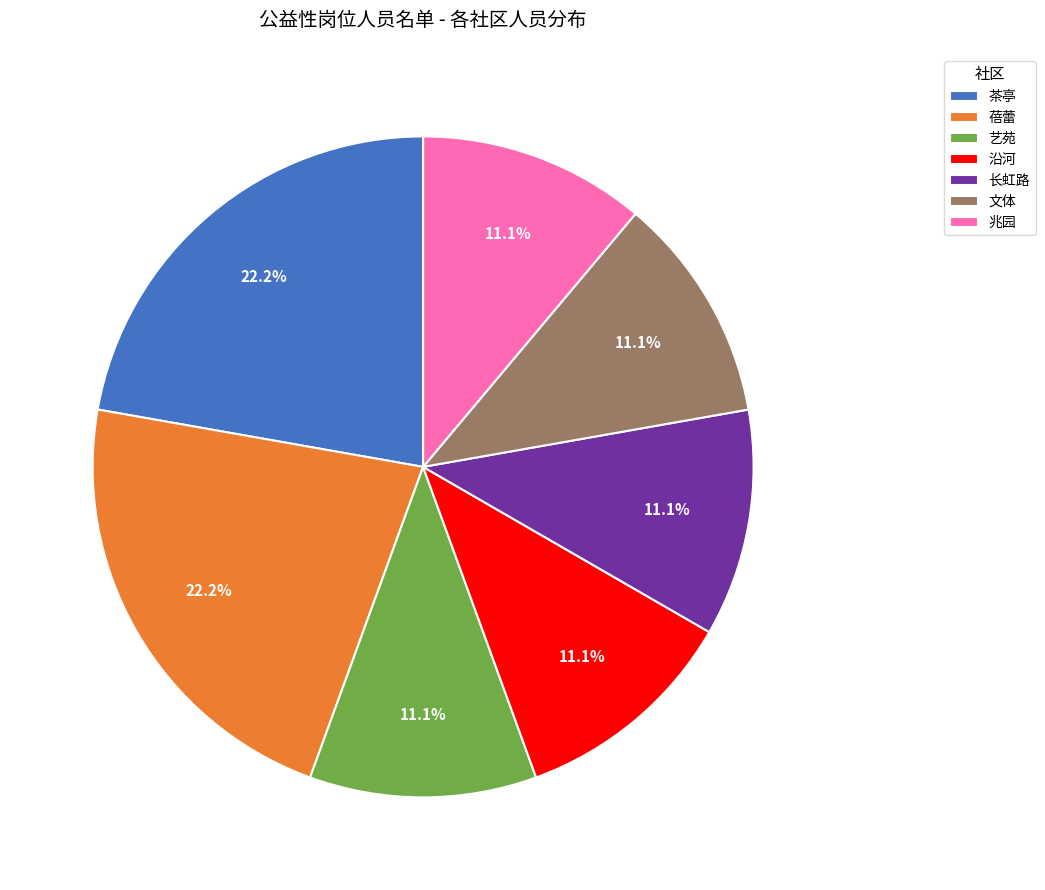

How many segments does this pie chart have?

7